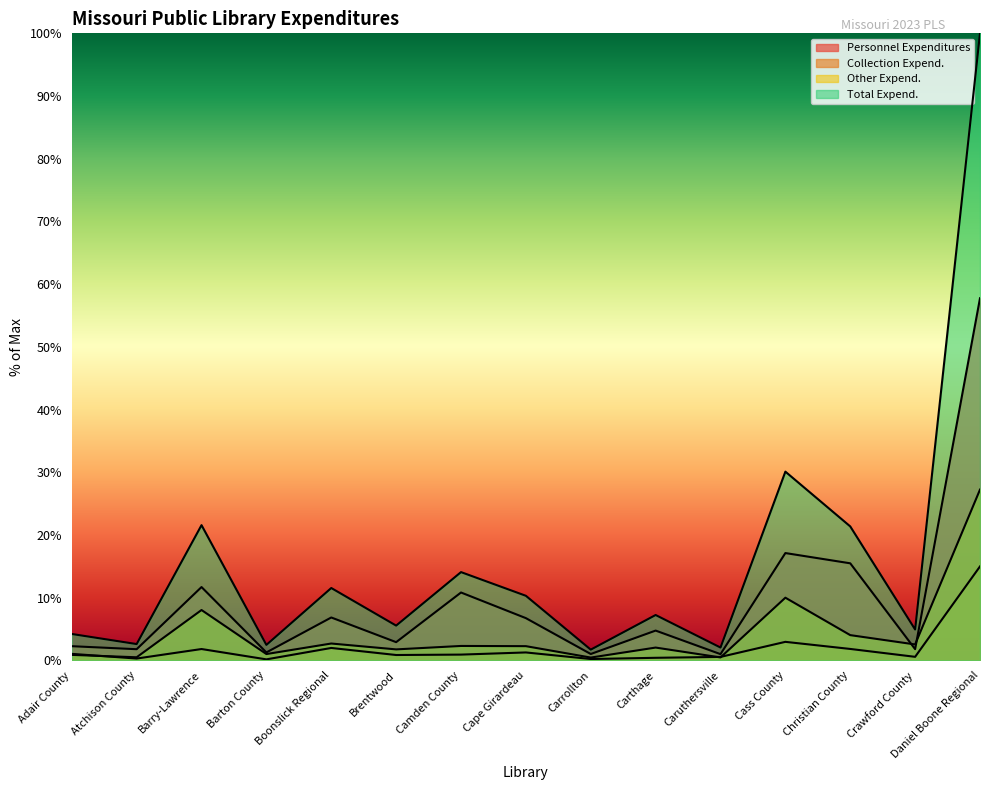

What is the spread (max minus min) of values at Daniel Boone Regional?

85.0